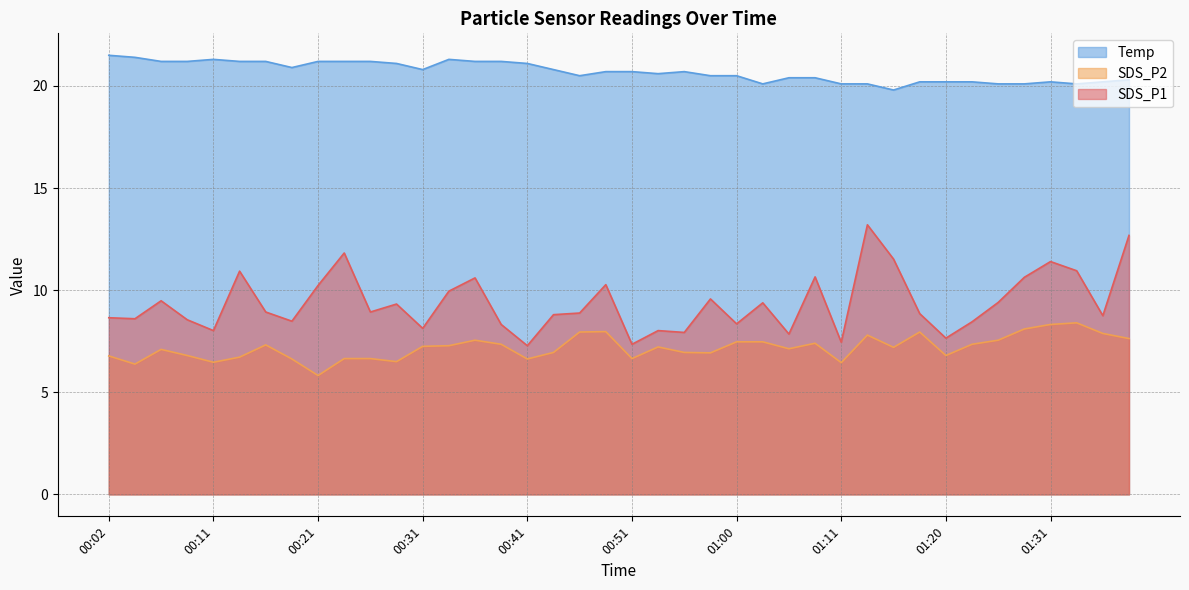

Which has a higher value, 01:18 or 00:38?

01:18